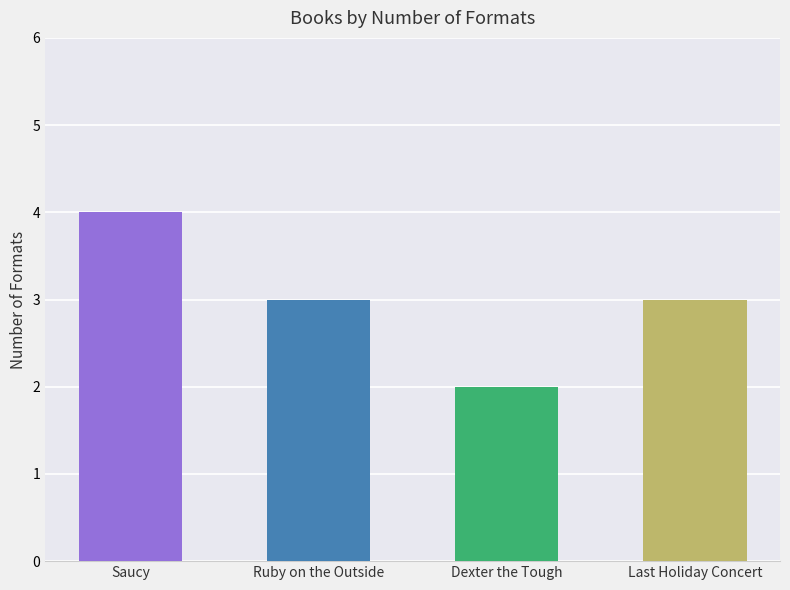

Which has a higher value, Ruby on the Outside or Saucy?

Saucy